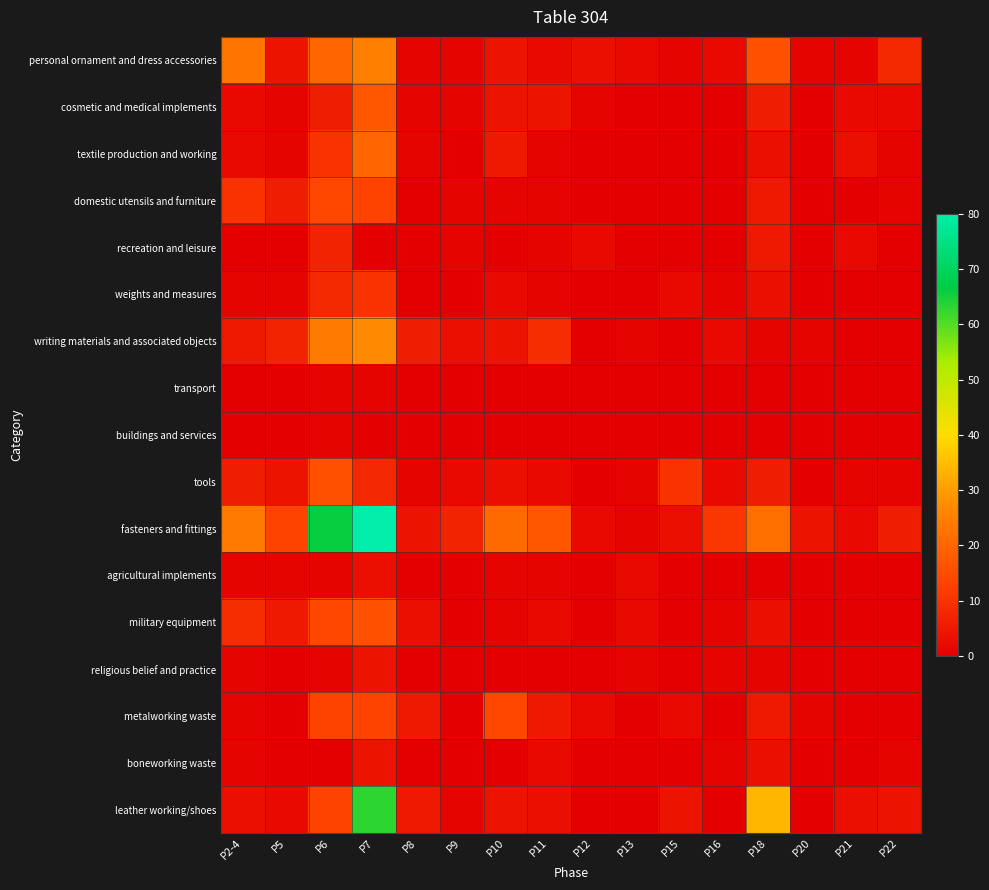

At which category is the sum across all series the highest?

P7